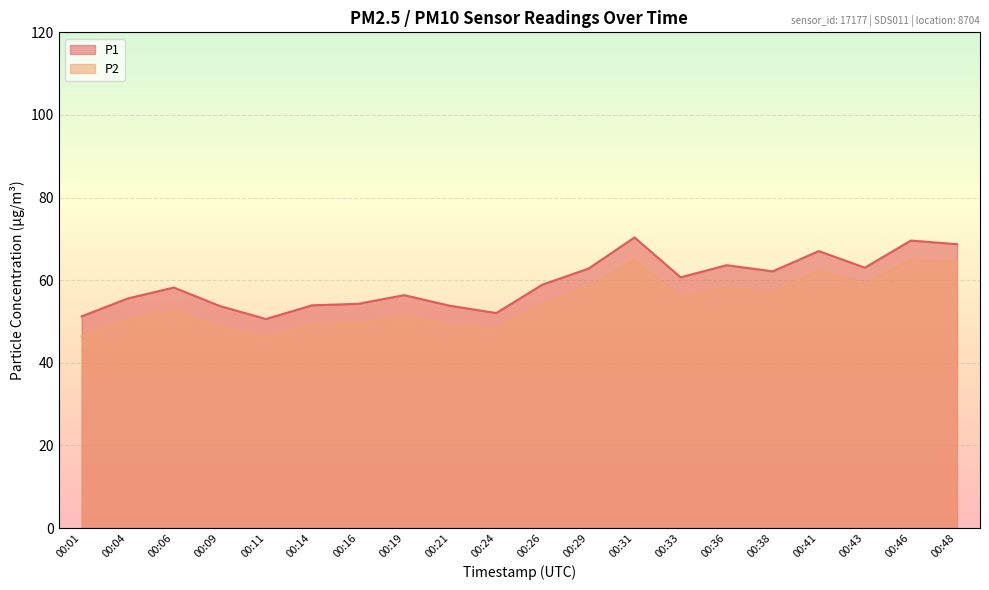

What is the sum of the P2 values at 00:06 and 00:04?

102.9